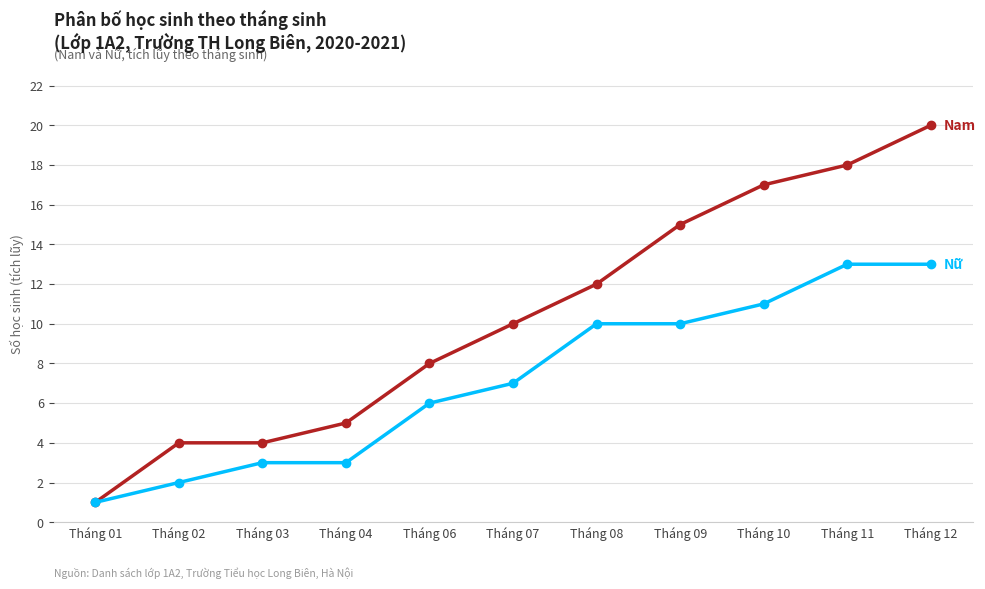

At which category is the sum across all series the highest?

Tháng 12